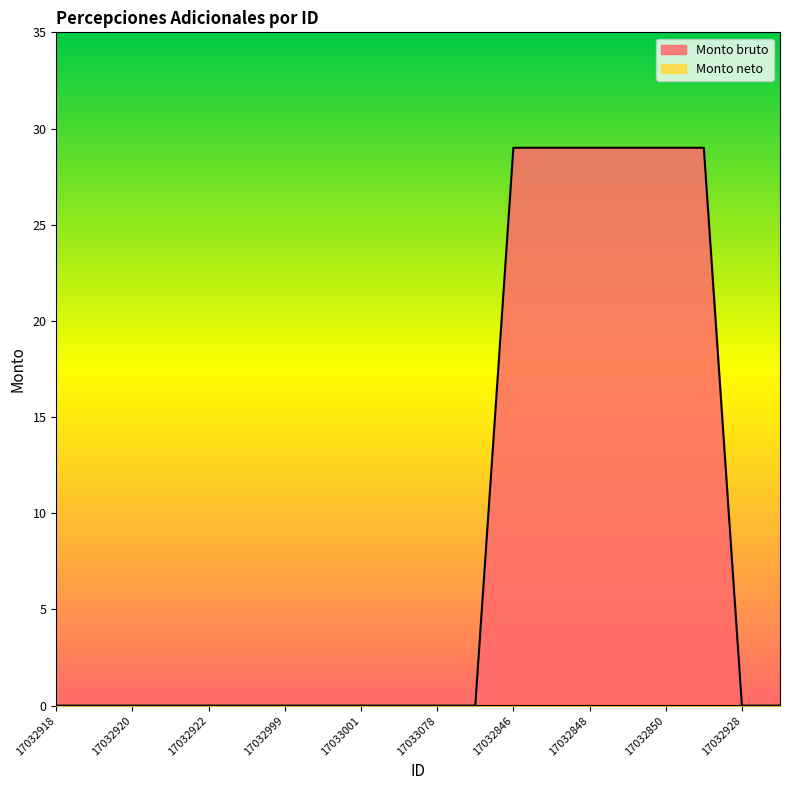

Rank the categories by value from highest to lowest.

17032846, 17032847, 17032848, 17032849, 17032850, 17032851, 17032918, 17032919, 17032920, 17032921, 17032922, 17032998, 17032999, 17033000, 17033001, 17033002, 17033078, 17033079, 17032928, 17032929